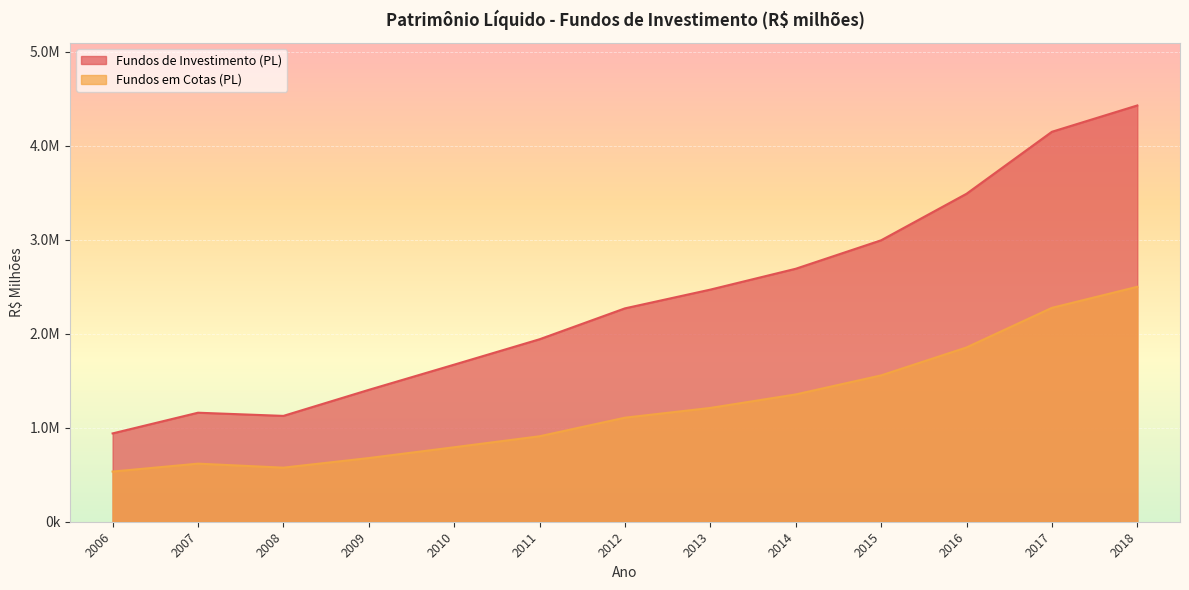

Rank the categories by Fundos de Investimento (PL) value from highest to lowest.

2018, 2017, 2016, 2015, 2014, 2013, 2012, 2011, 2010, 2009, 2007, 2008, 2006